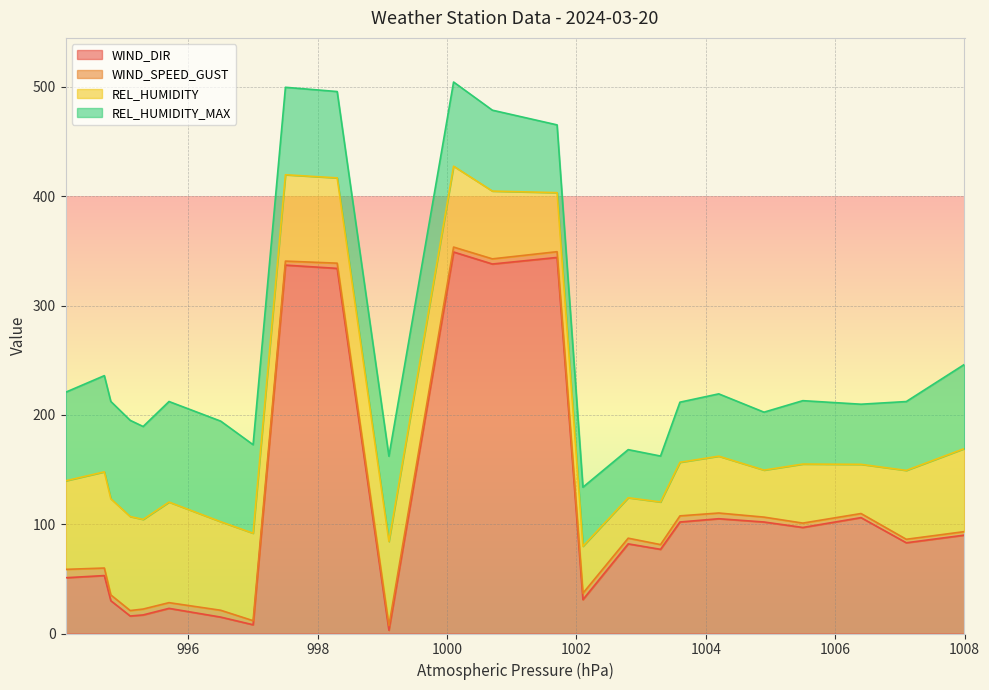

What is the value of the REL_HUMIDITY point at the 17th from the left?

39.0